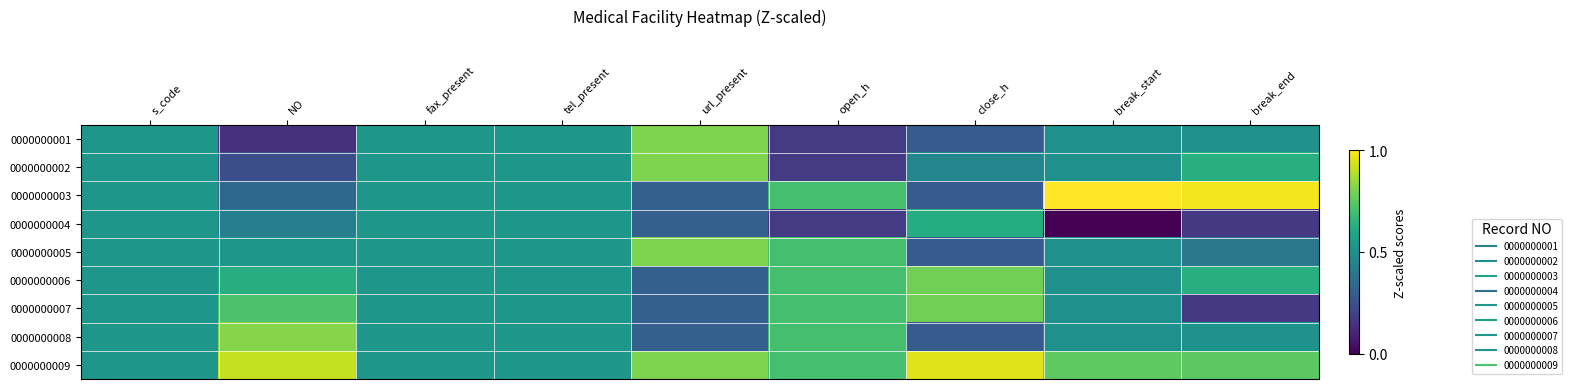

Which has a higher value, url_present or tel_present?

url_present